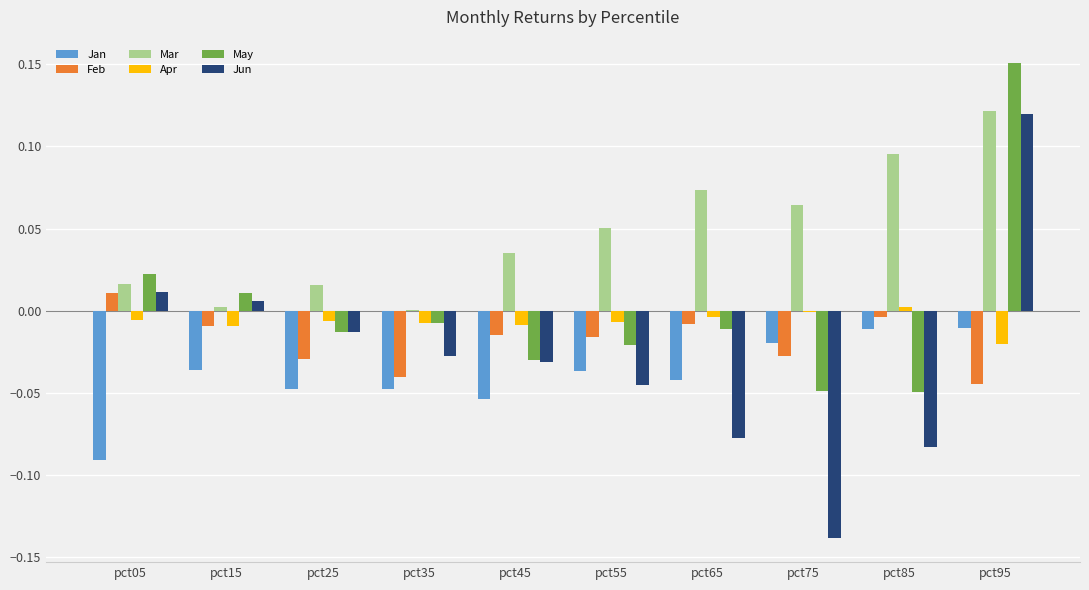

Count the number of data series in this chart.

6